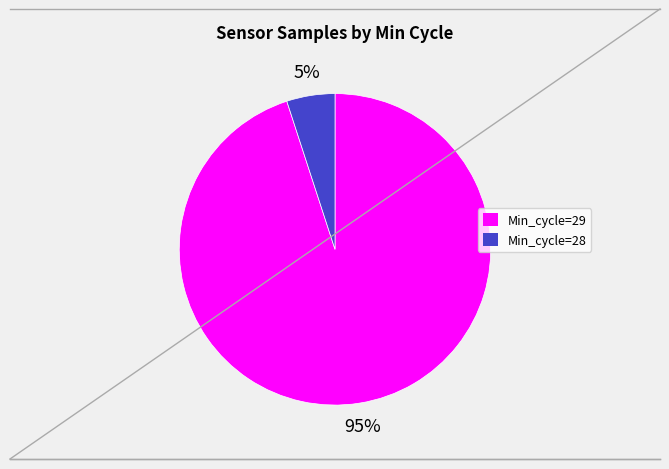

Is there any slice that represents more than half of the pie?

Yes